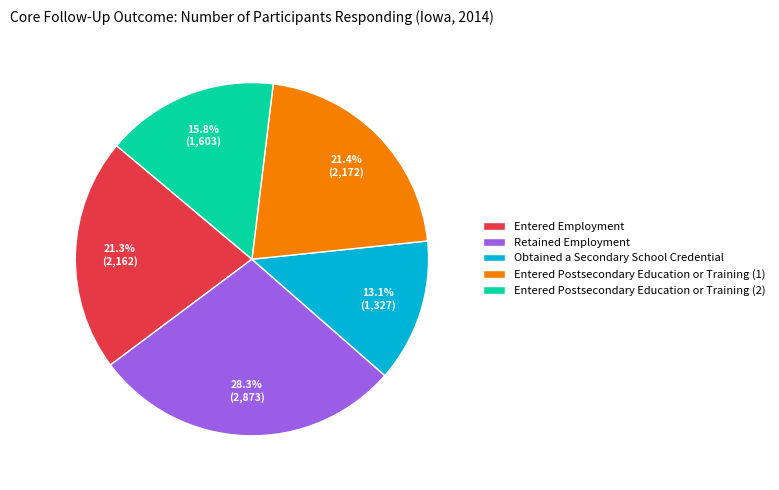

What percentage is the Entered Postsecondary Education or Training (2) slice, to the nearest percent?

16%